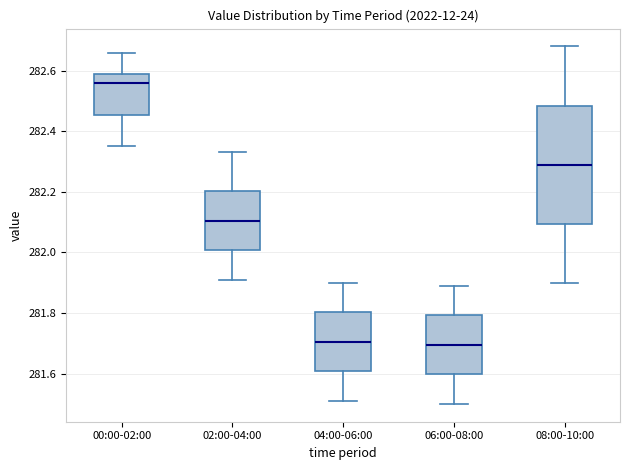

Where is the upper edge of the box for 04:00-06:00 on the y-axis? The values are not printed on the chart, so give them approximately, as read against the axis.

281.80